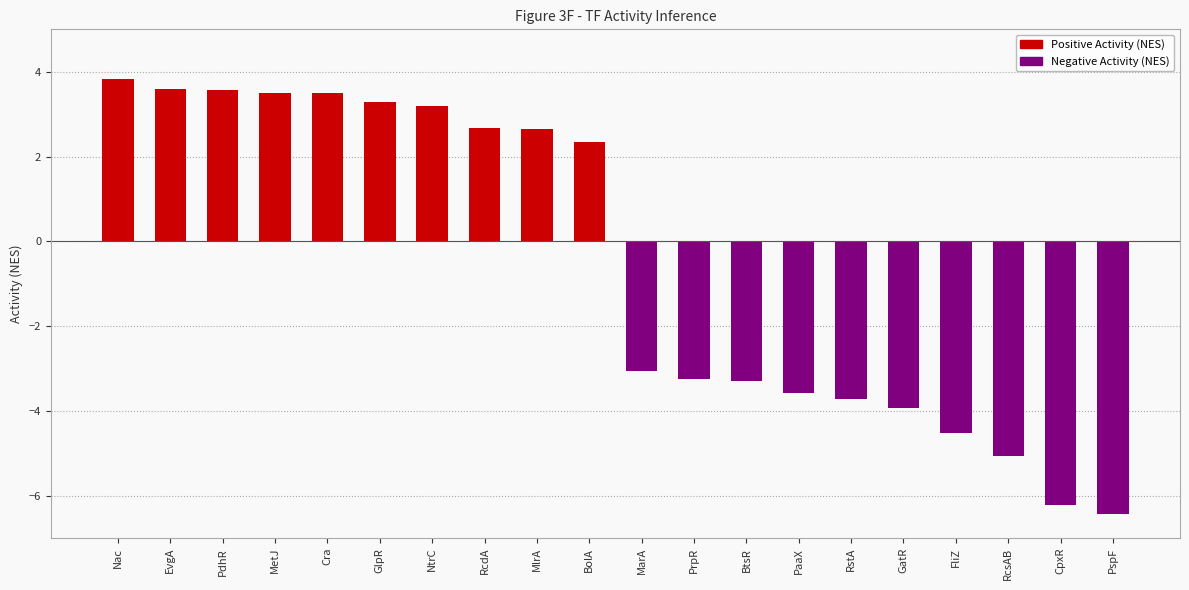

At which label does the data first exceed 2?

Nac